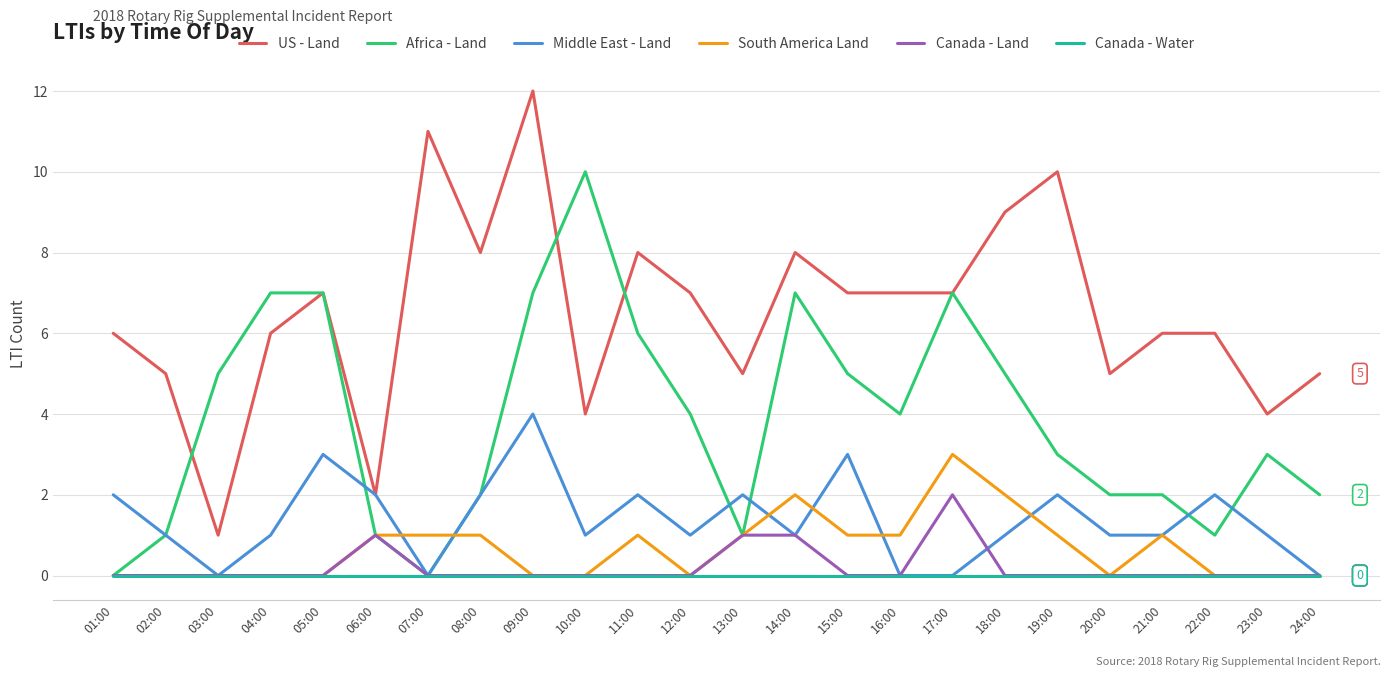

True or false: Middle East - Land and Canada - Land cross at least once.

True